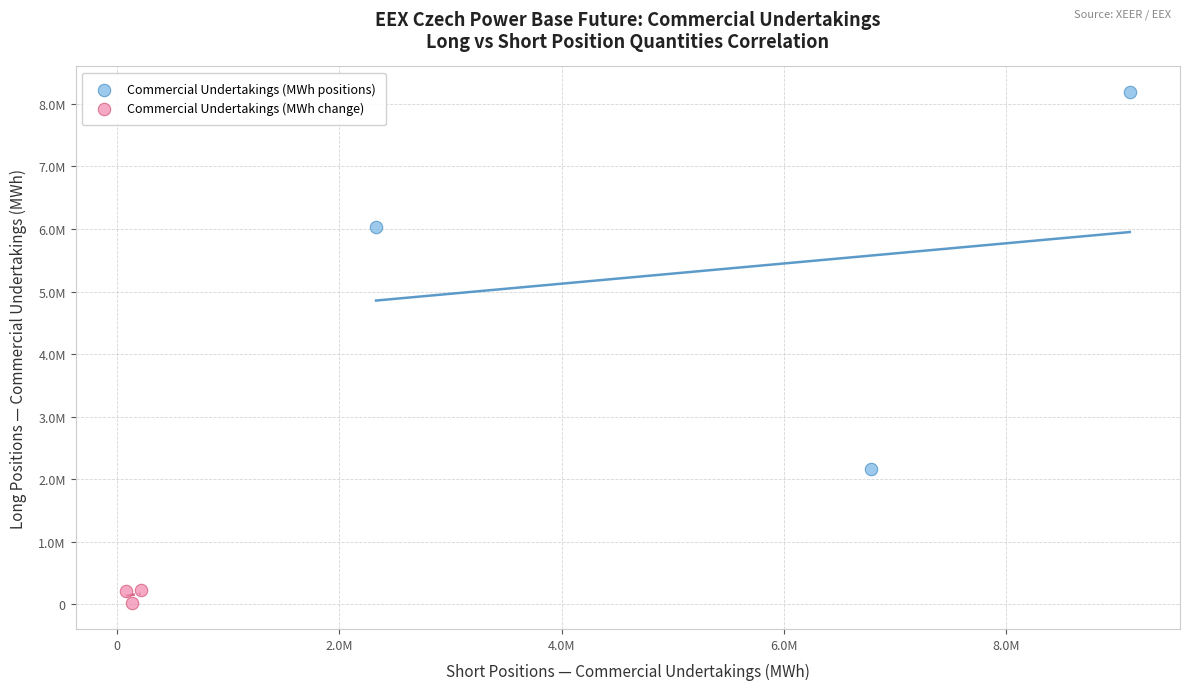

Which series contains the lowest Y value?

Commercial Undertakings (MWh change)